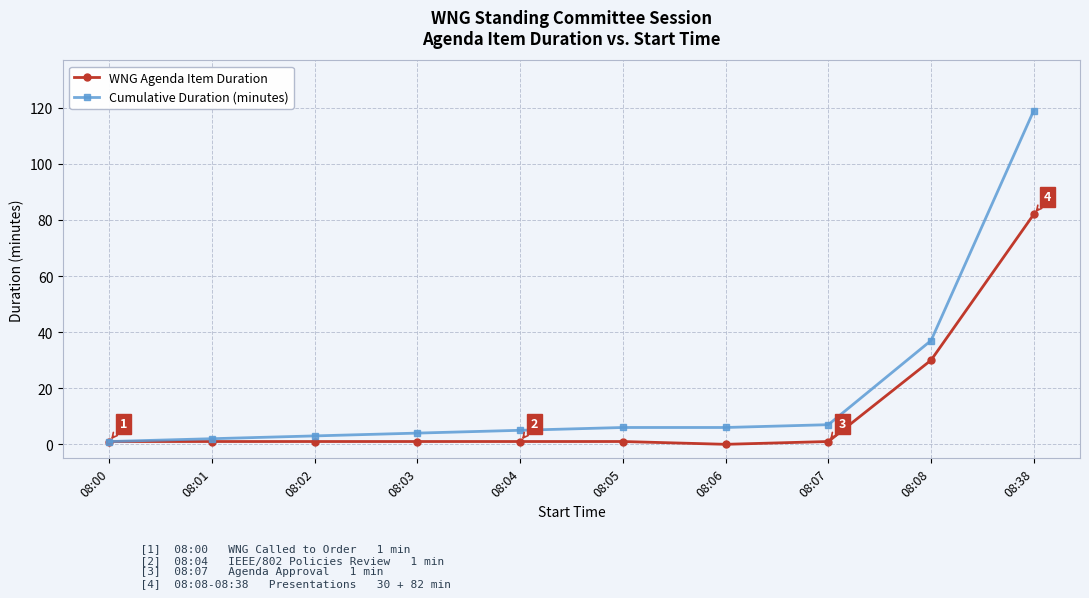

Which series has the largest range (max minus min)?

Cumulative Duration (minutes)